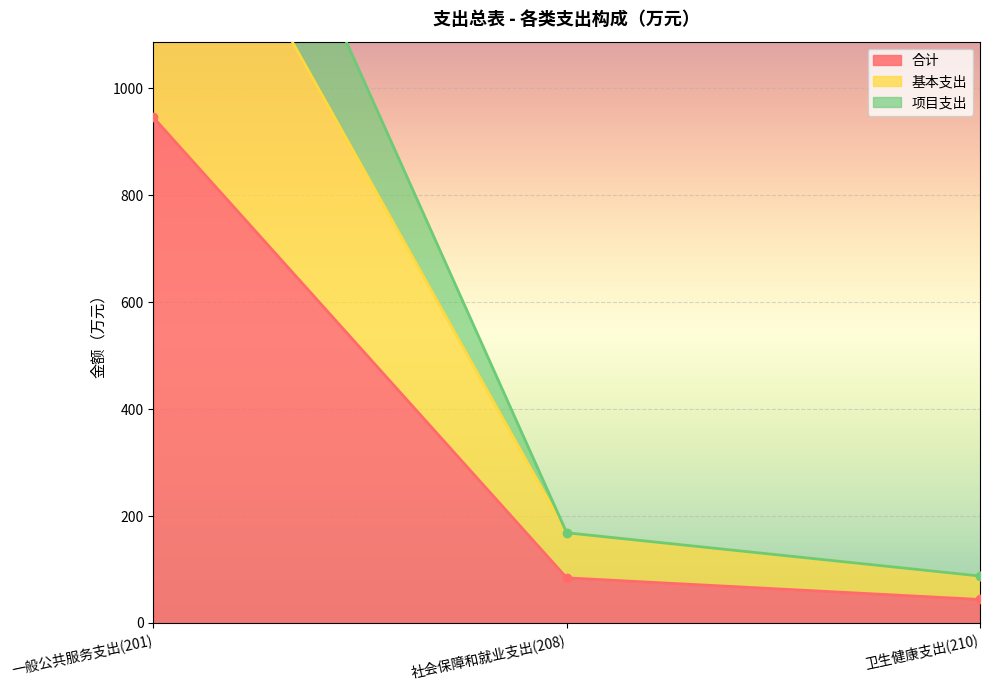

What is the total value across all series at 一般公共服务支出(201)?

4387.8